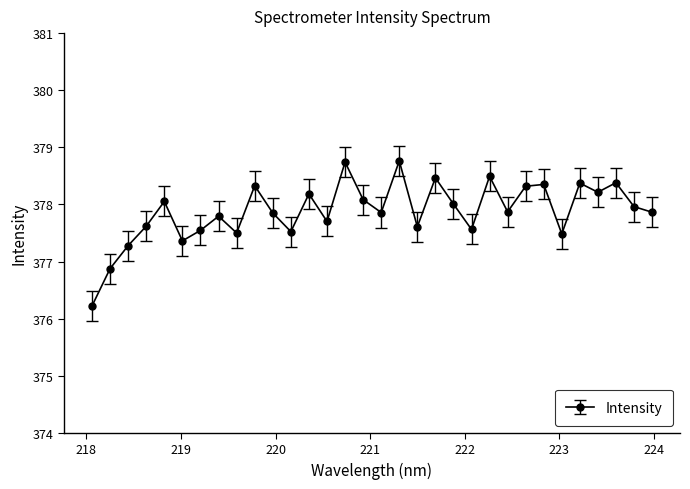

What is the value of the 14th point from the left?

377.7